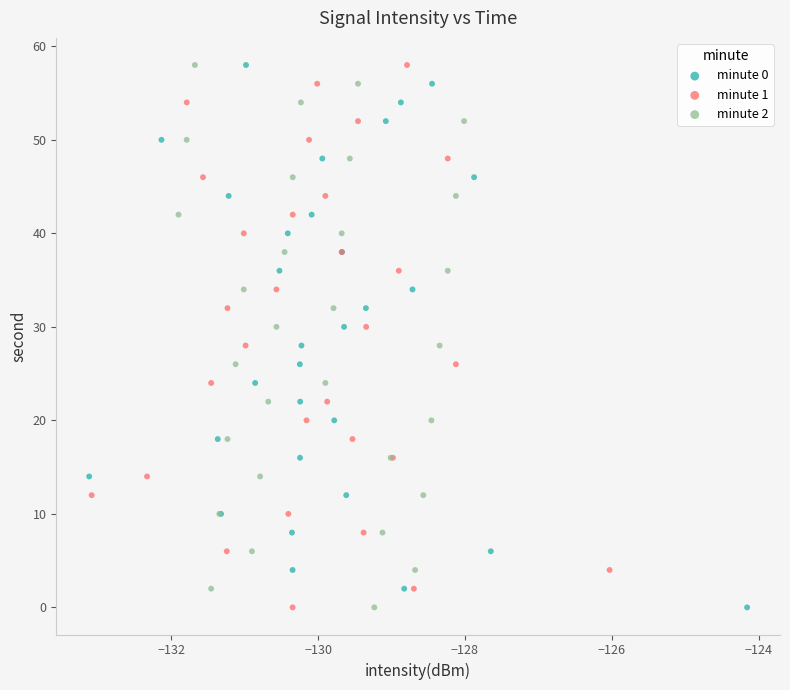

What are all the series names shown in the legend?

minute 0, minute 1, minute 2